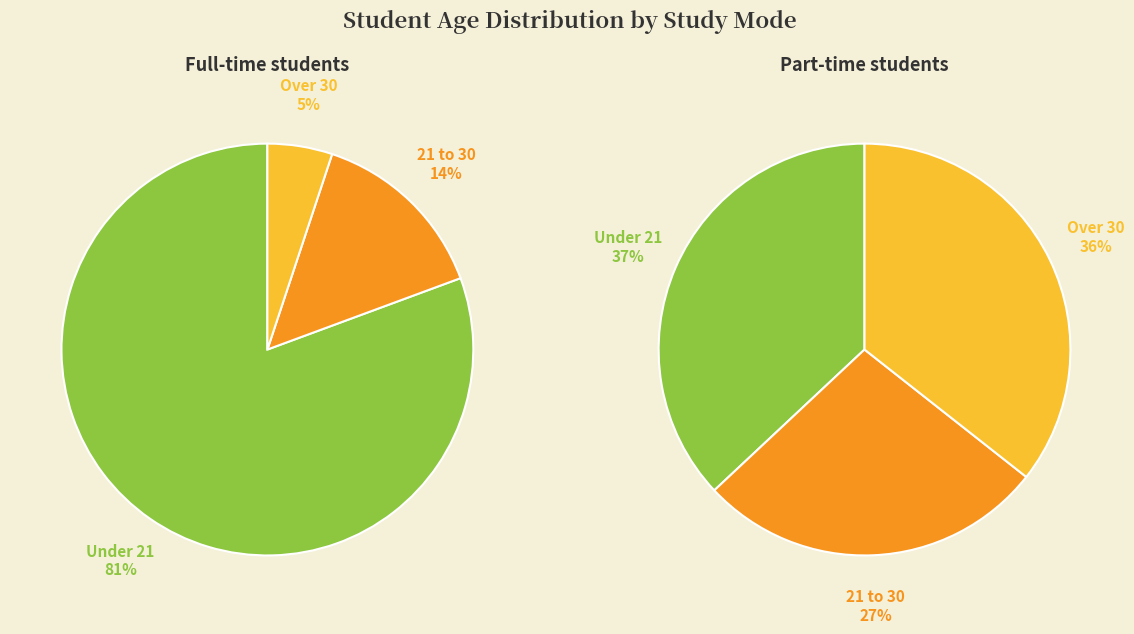

Which category has the smallest portion of the pie?

21 to 30